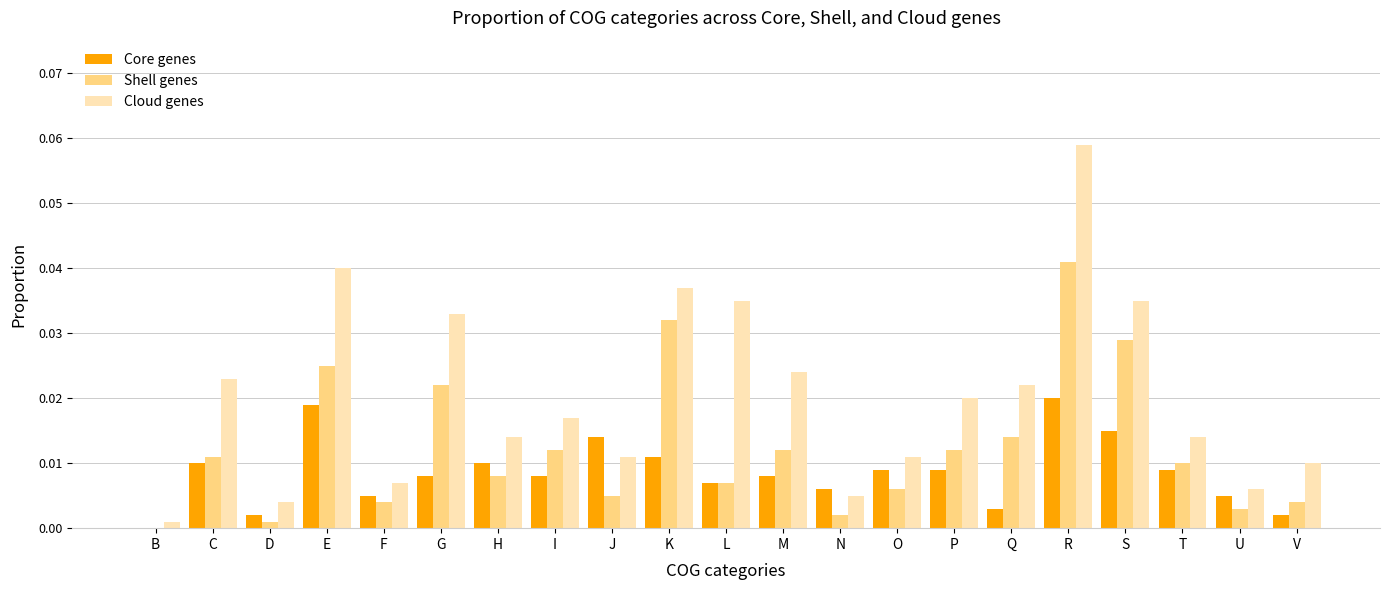

The value of Cloud genes at D is 0.0. True or false?

True